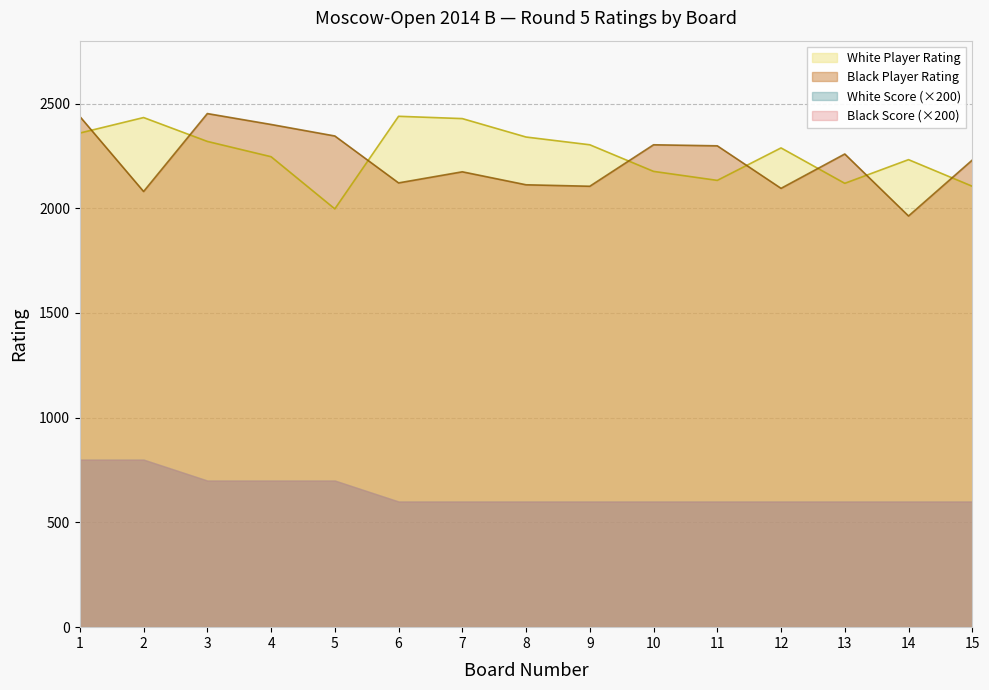

What is the difference between the maximum and second lowest values in the Girya Olga series?

372